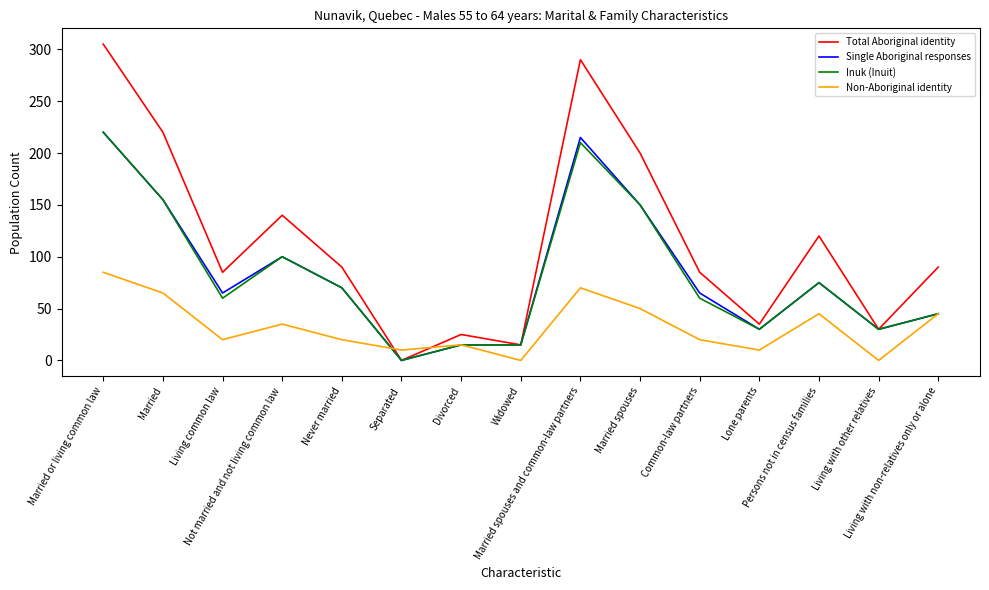

What is the maximum value shown in the chart?

305